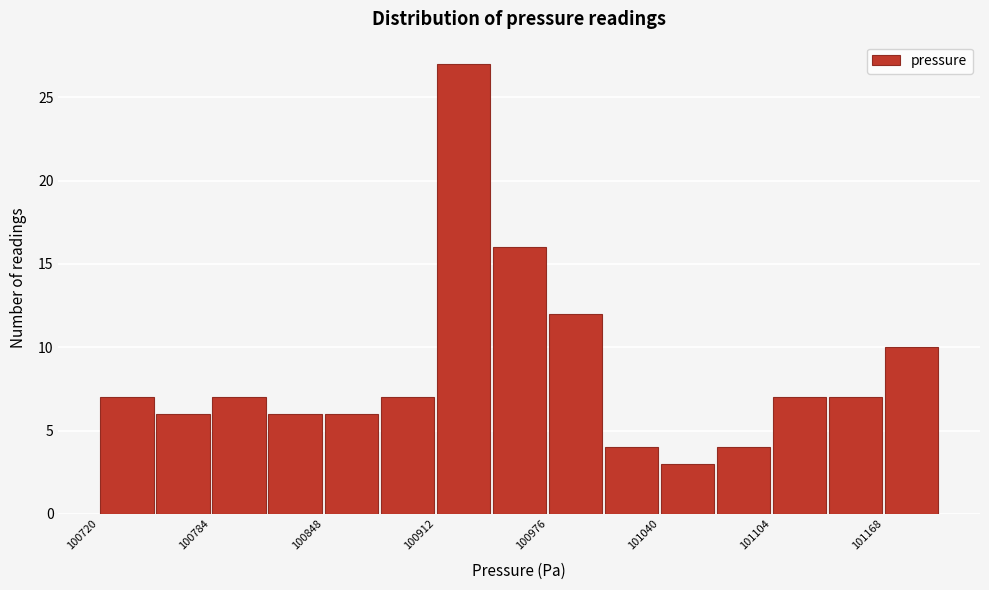

Read against the x-axis, roughly where is the centre of the tallest bar?

100930